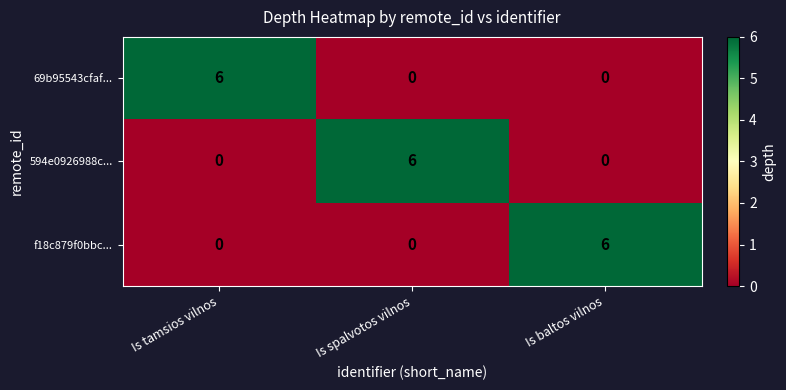

At which label does 594e0926988c... reach its peak?

Is spalvotos vilnos